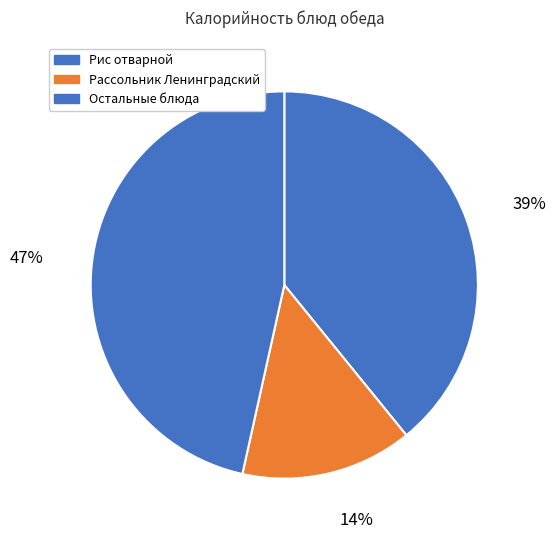

How many segments does this pie chart have?

3